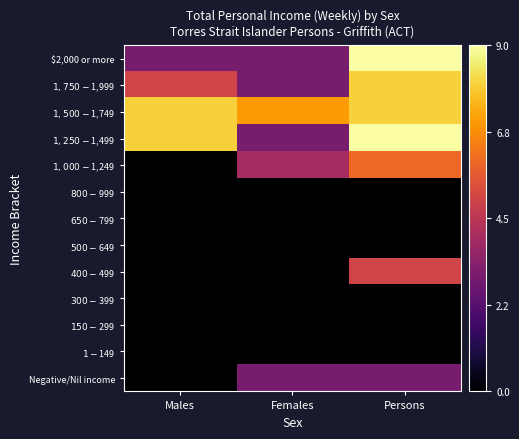

What is the total value across all series at Males?

24